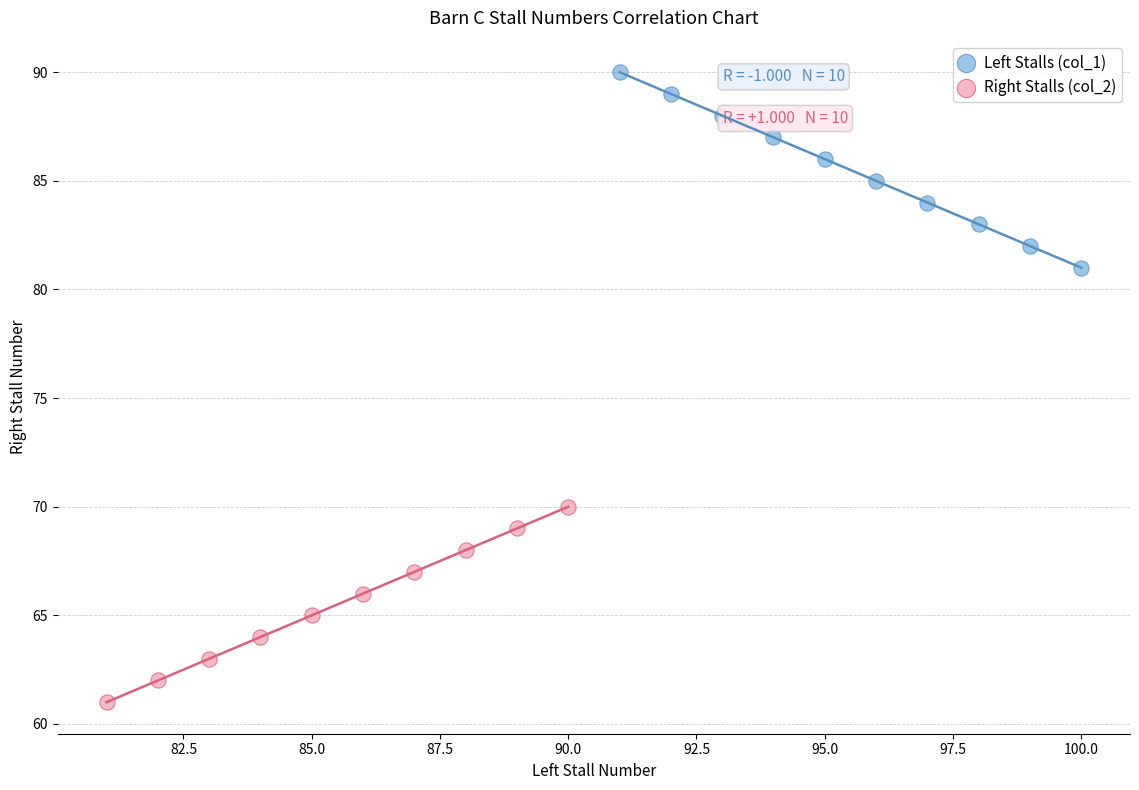

What are all the series names shown in the legend?

Left Stalls (col_1), Right Stalls (col_2)